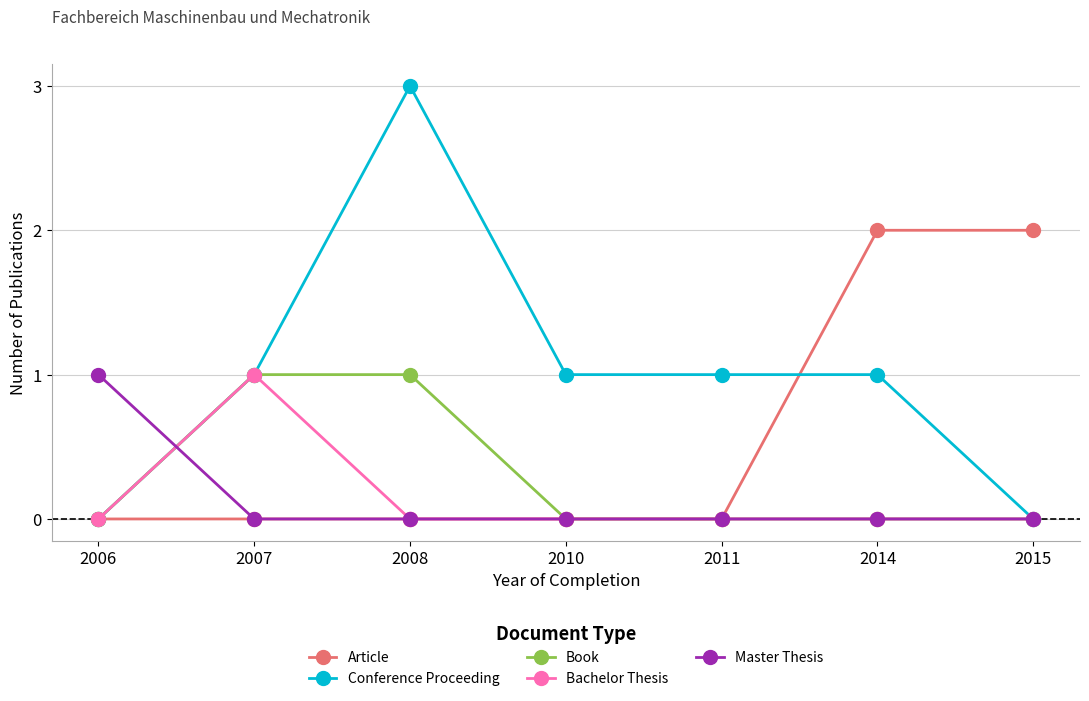

Reading right to left, transcribe all the data shown in this chart.

Article: 2015=2	2014=2	2011=0	2010=0	2008=0	2007=0	2006=0
Conference Proceeding: 2015=0	2014=1	2011=1	2010=1	2008=3	2007=1	2006=0
Book: 2015=0	2014=0	2011=0	2010=0	2008=1	2007=1	2006=0
Bachelor Thesis: 2015=0	2014=0	2011=0	2010=0	2008=0	2007=1	2006=0
Master Thesis: 2015=0	2014=0	2011=0	2010=0	2008=0	2007=0	2006=1